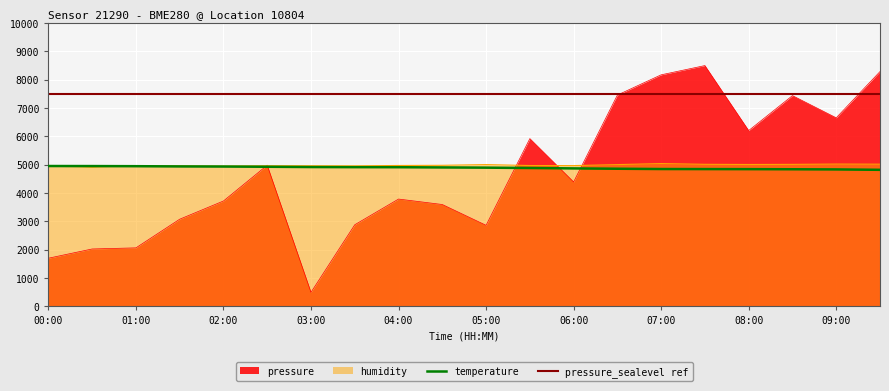

In pressure, how many points are higher than both neighbors (excluding endpoints)?

5